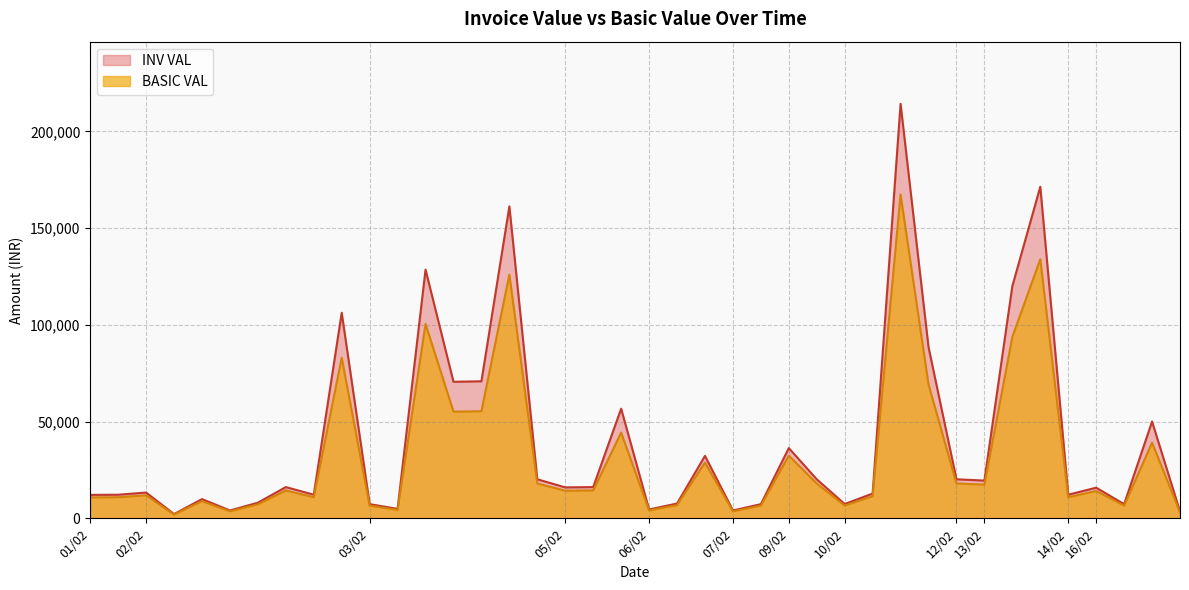

What is the difference between the second highest and minimum values in the BASIC VAL series?

131948.0